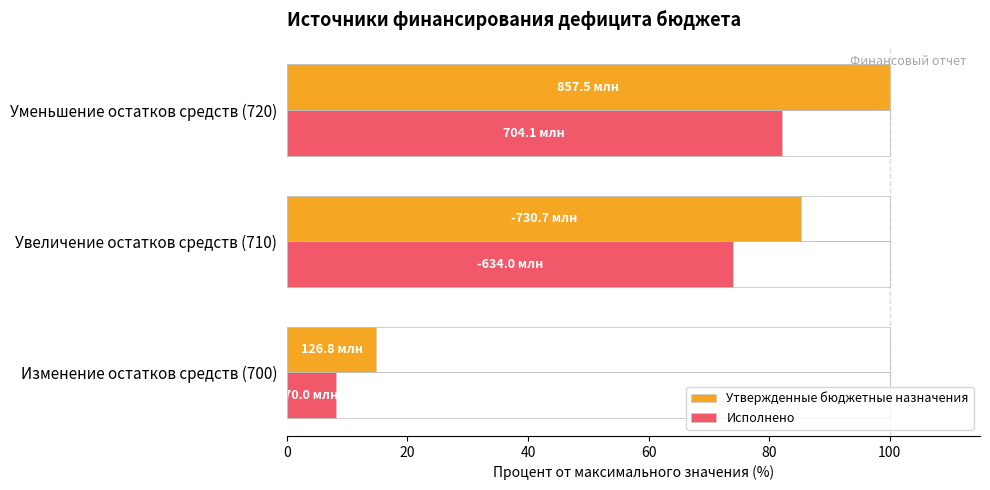

Count the number of categories in the chart.

3